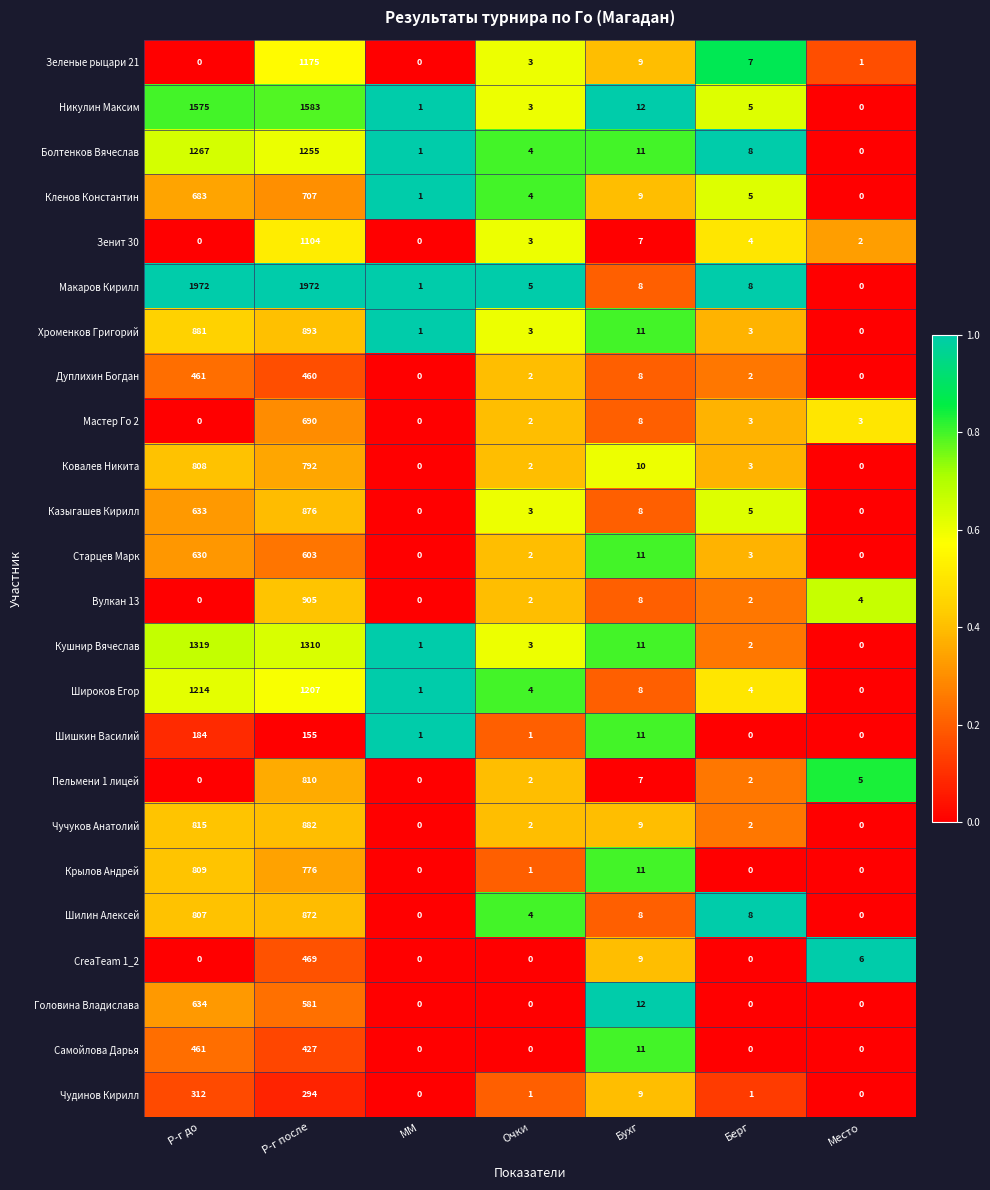

Is the value of Зеленые рыцари 21 at Бухг greater than the value of Старцев Марк at Р-г до?

No